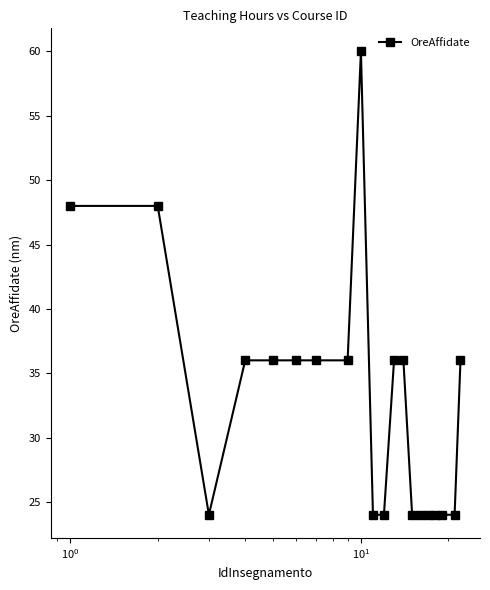

What is the greatest value displayed?

60